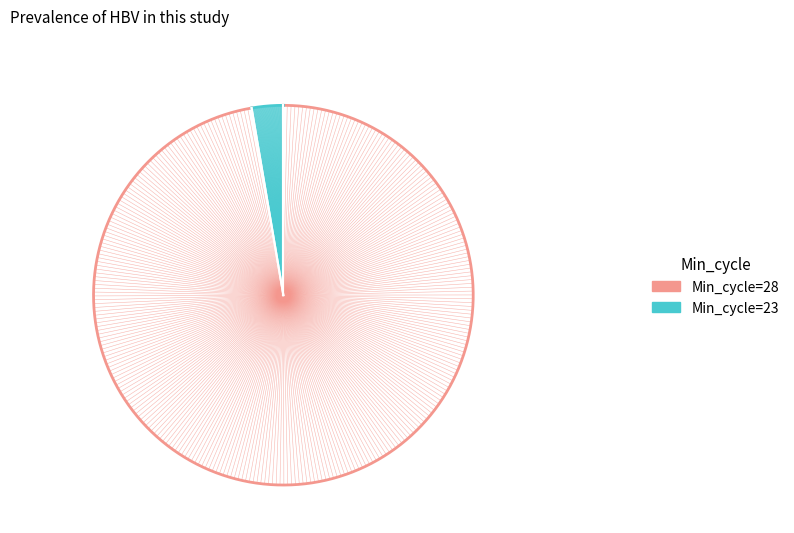

The Min_cycle=23 slice represents 44% of the pie. True or false?

False